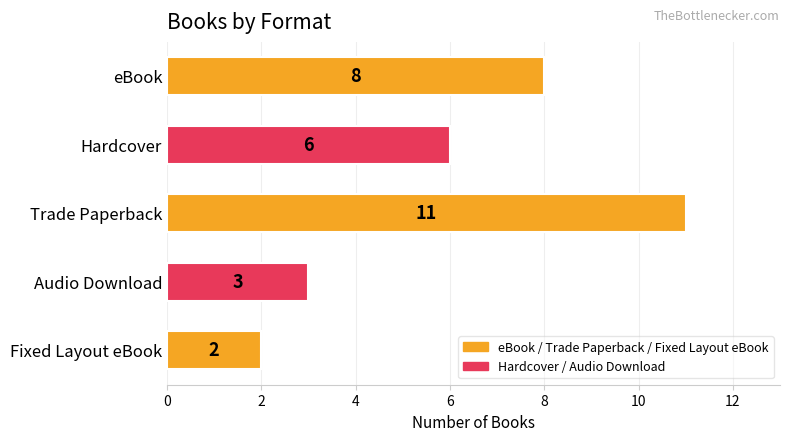

What is the label of the 4th bar from the top?

Audio Download